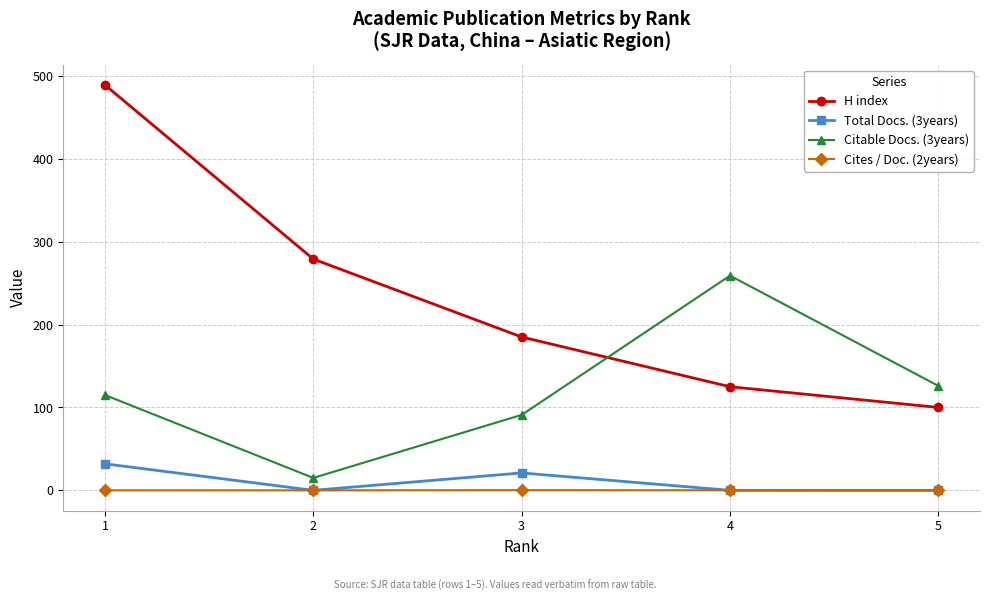

Is the value of Total Docs. (3years) at 1 greater than the value of H index at 5?

No